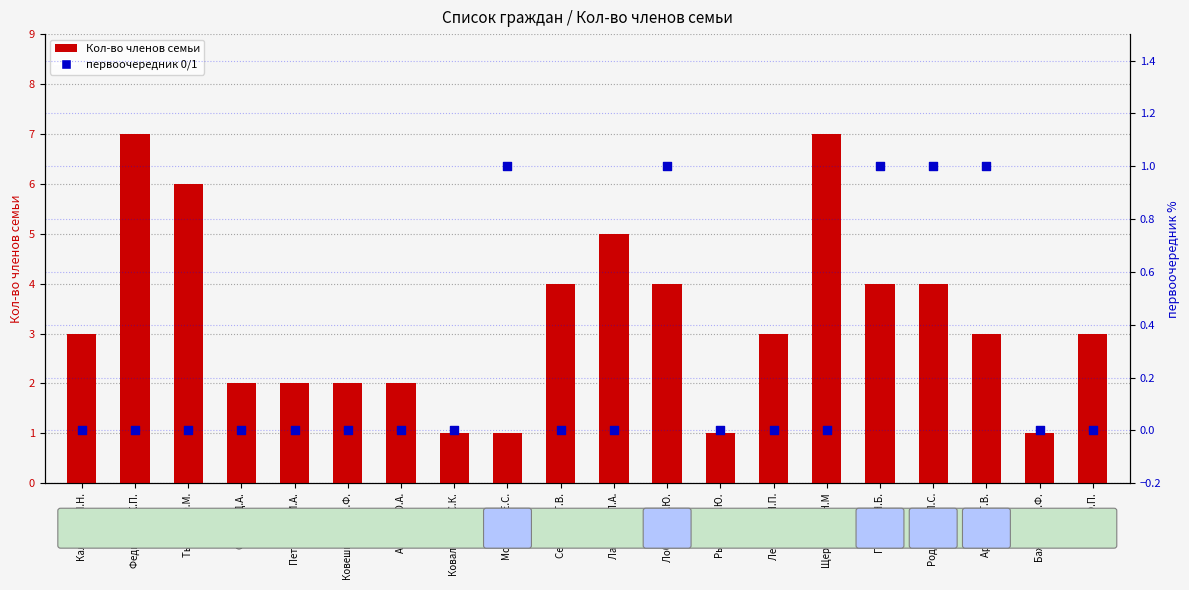

Which series has the largest Y range (max minus min)?

Кол-во членов семьи